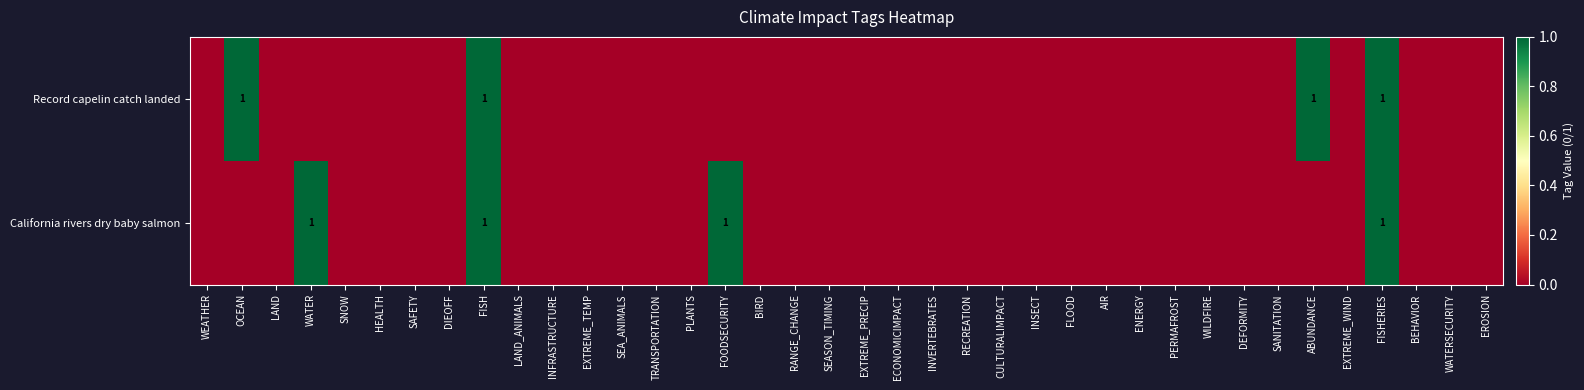

The Record capelin catch landed series shows 1 at FISHERIES. True or false?

True